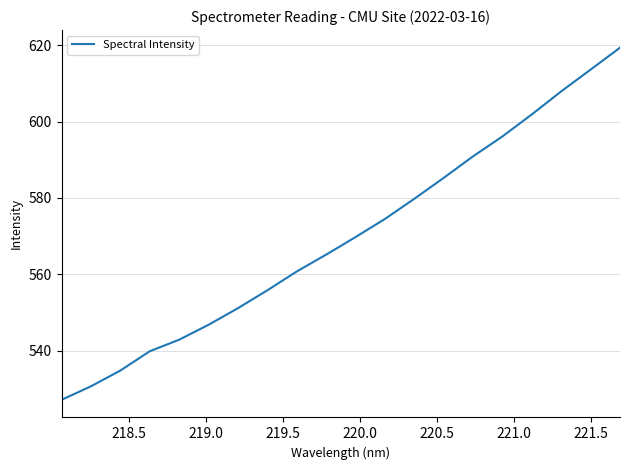

What is the greatest value displayed?

619.4